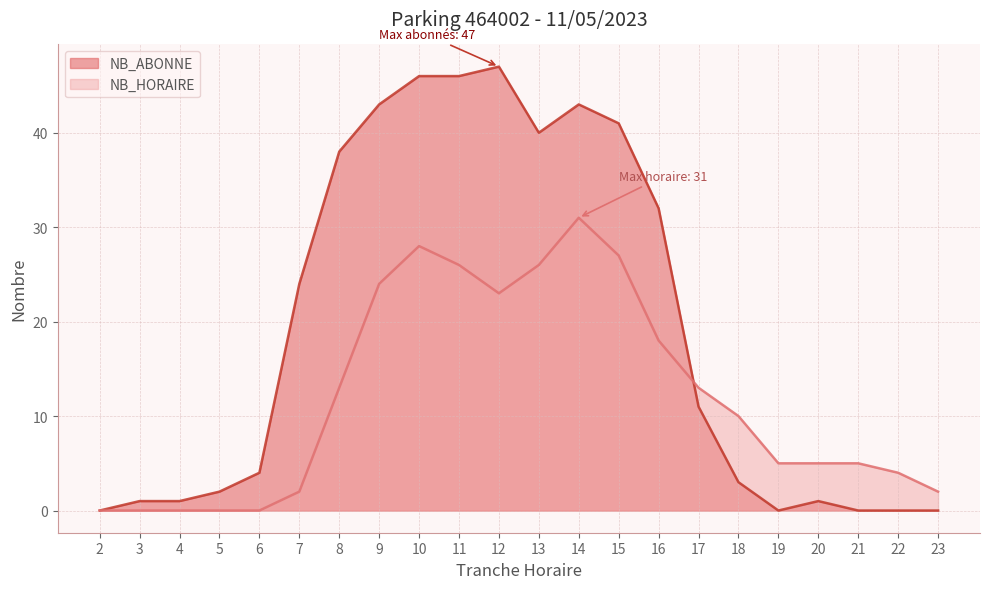

Where is the first local maximum for NB_HORAIRE?

10